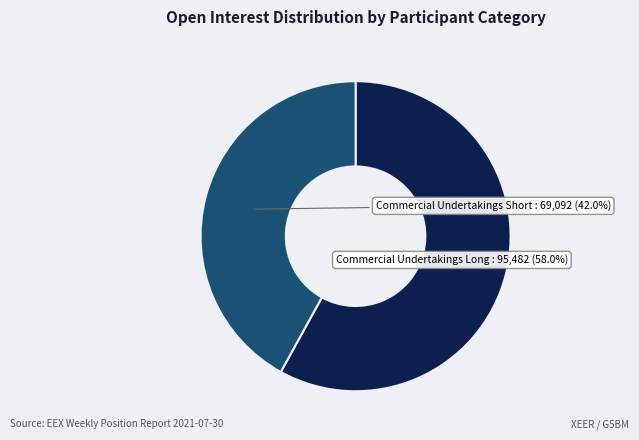

Rank the categories by value from highest to lowest.

Commercial Undertakings Long, Commercial Undertakings Short